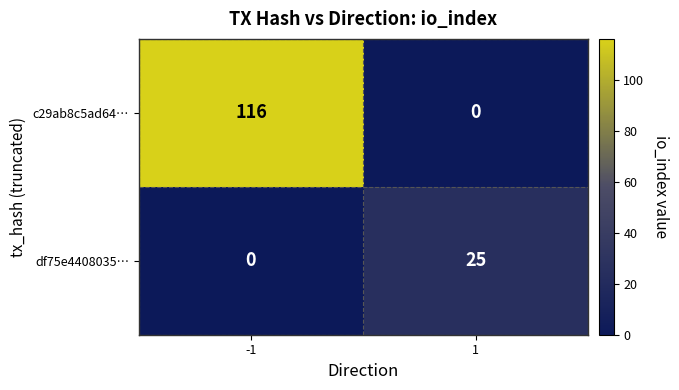

What is the highest value of the c29ab8c5ad64… series?

116